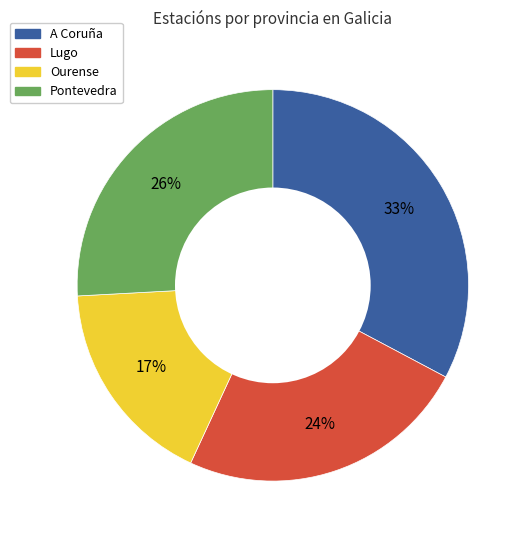

To the nearest percent, what percentage of the pie is Ourense?

17%